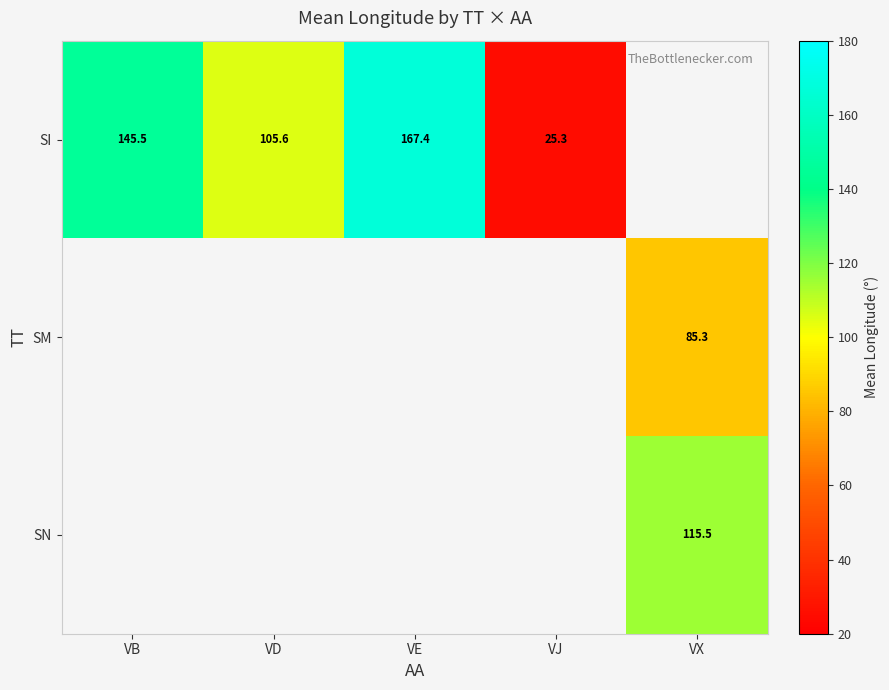

Which has a higher value, VB or VE?

VE